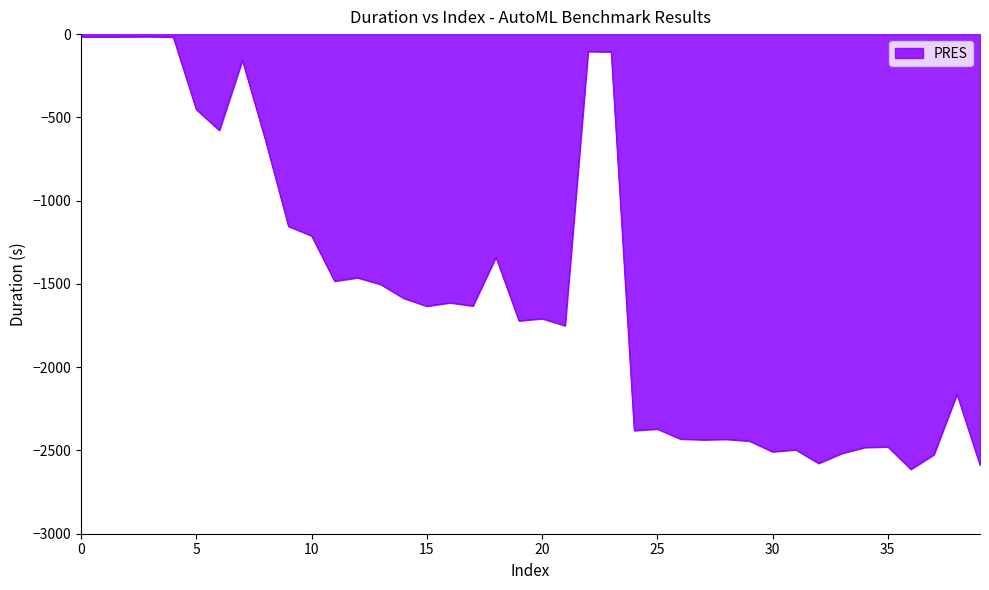

What is the difference between the maximum and minimum values?

2597.8